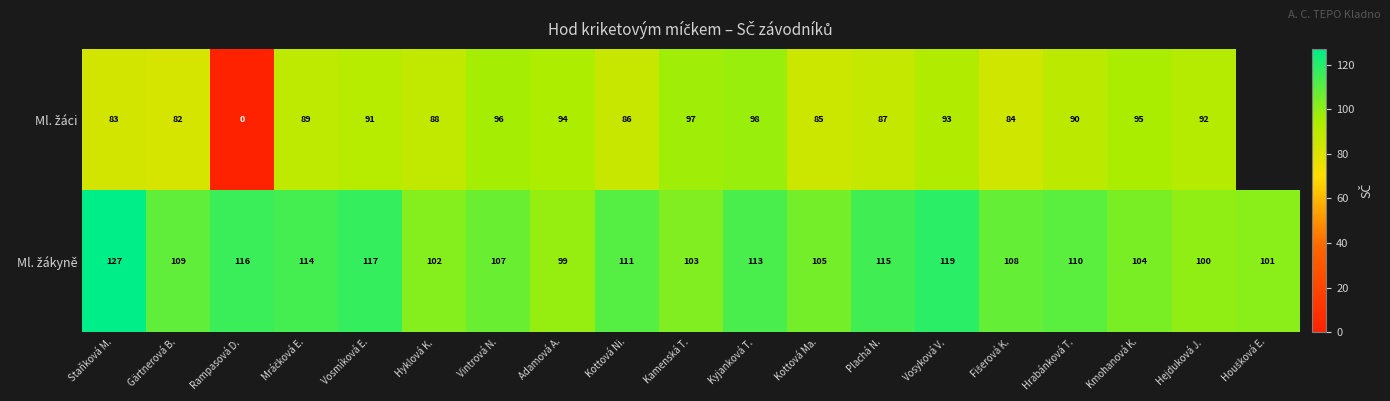

What is the difference between the highest and lowest values at Kottová Ni.?

25